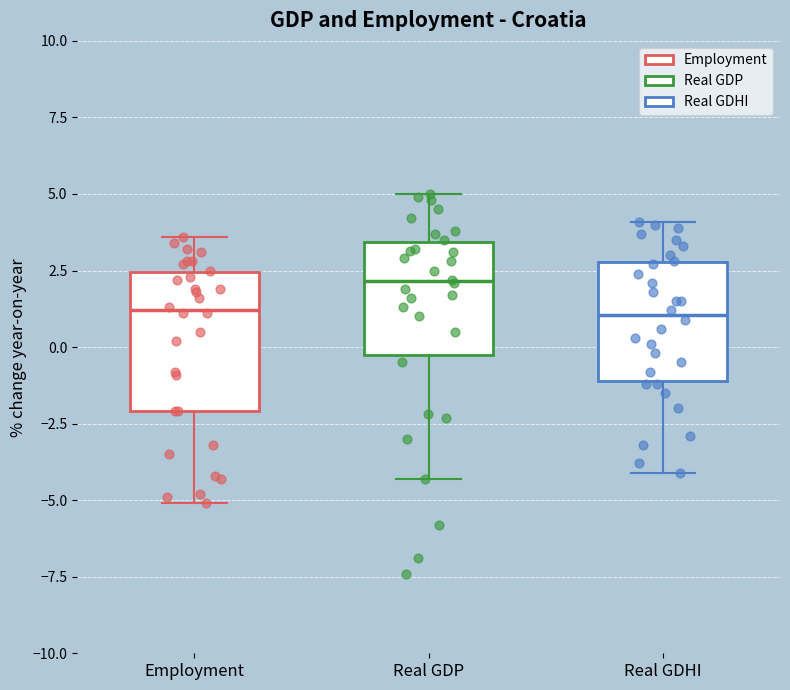

Where does the lower whisker of the box for Employment end on the y-axis? The values are not printed on the chart, so give them approximately, as read against the axis.

-5.0